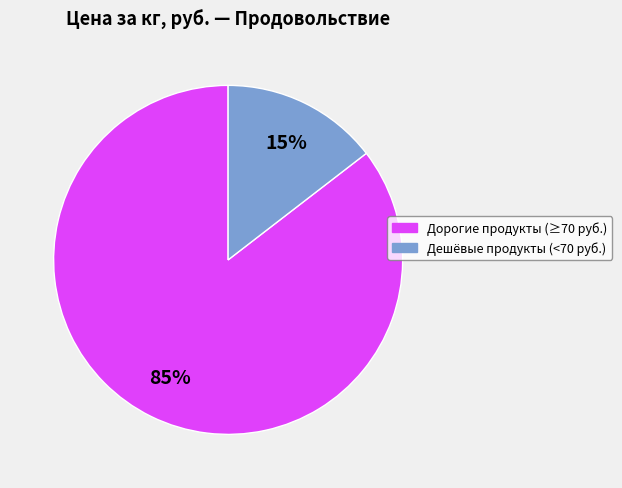

Is there any slice that represents more than half of the pie?

Yes